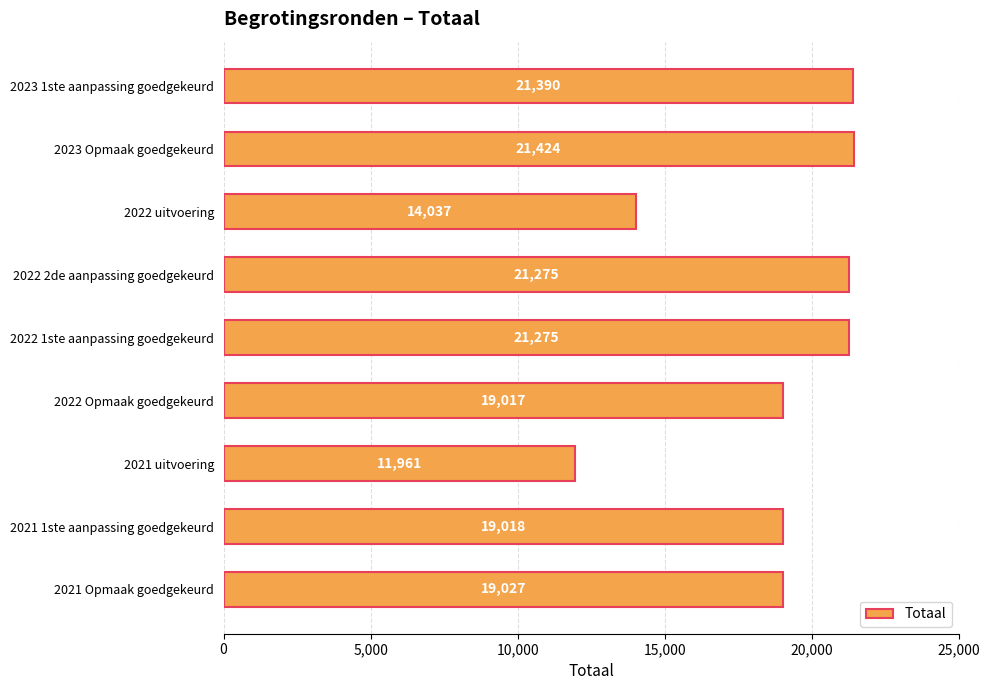

What is the sum of all values?

168424